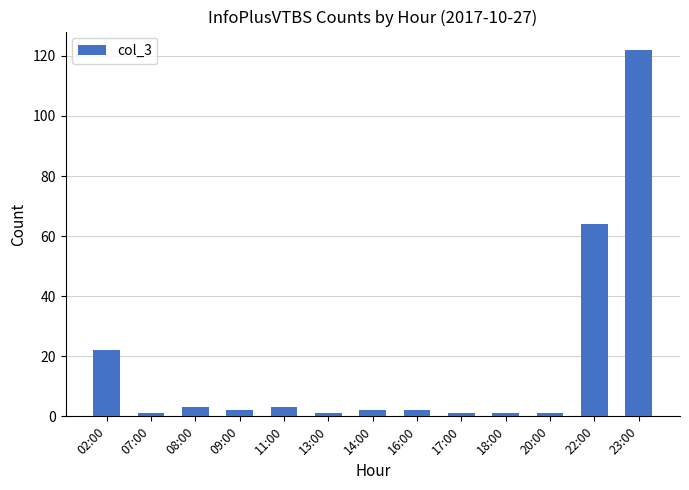

The chart shows a value of 1 at 07:00. True or false?

True